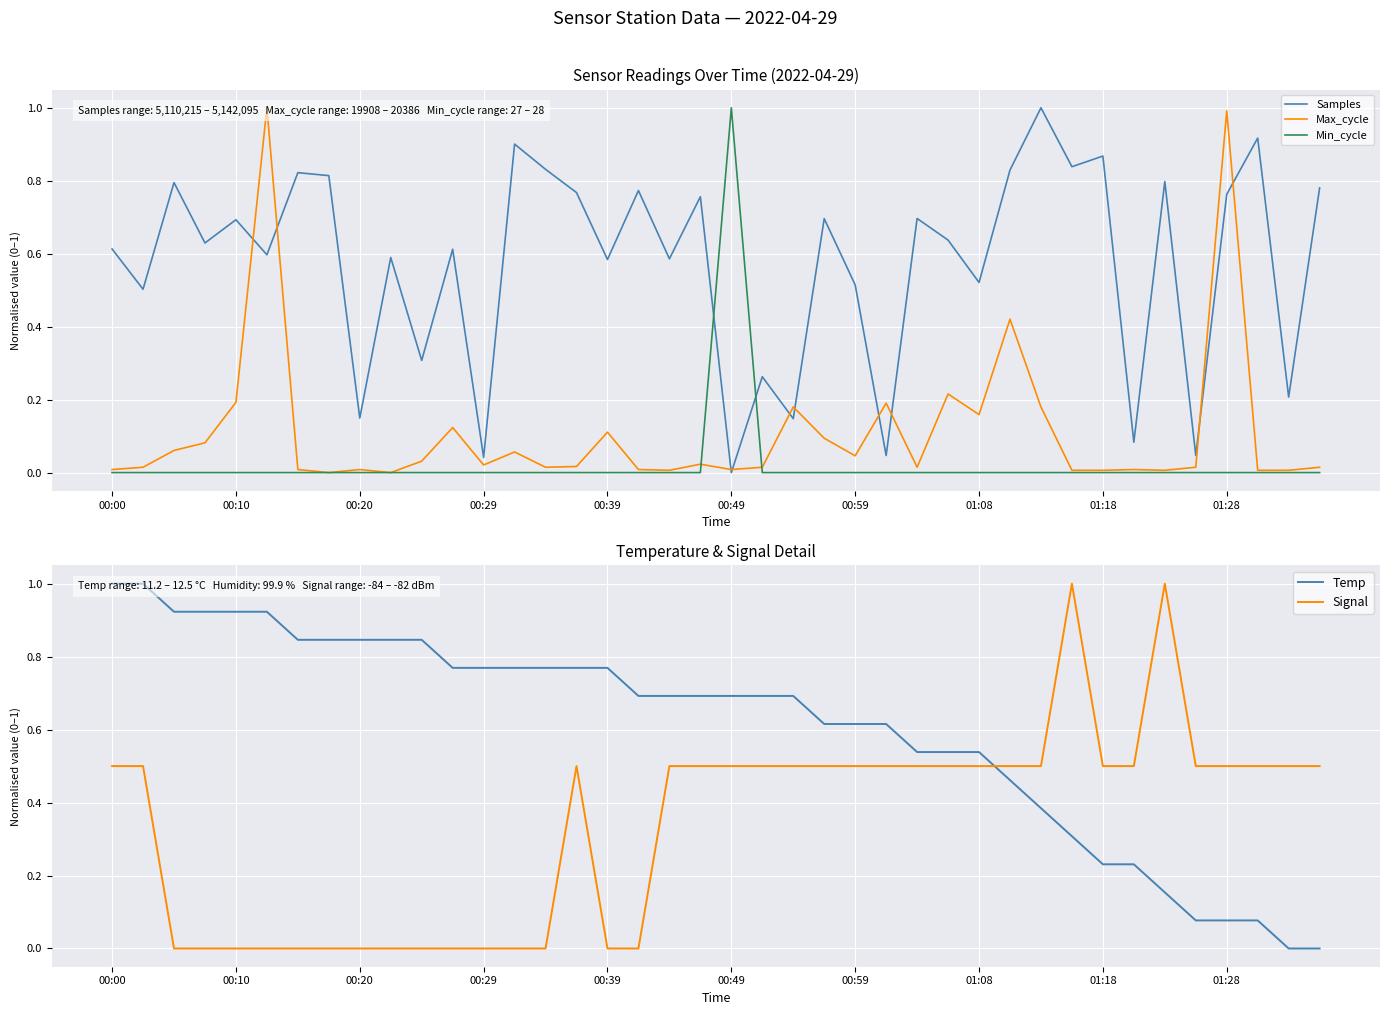

True or false: Signal and Samples intersect in this chart.

True